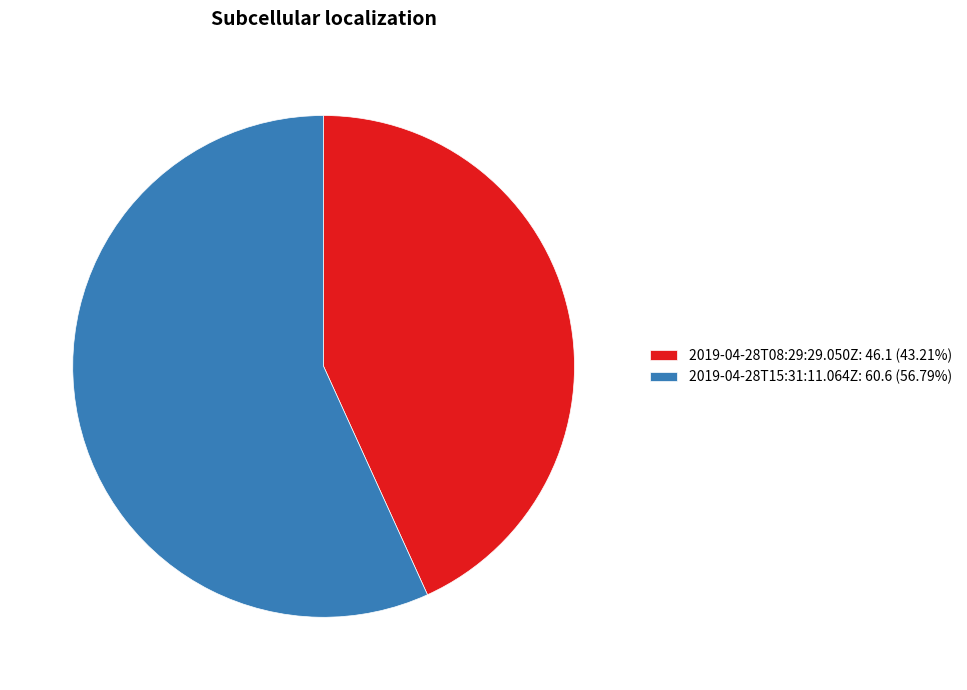

Approximately how many times larger is the value at 2019-04-28T08:29:29.050Z compared to 2019-04-28T15:31:11.064Z?

0.8